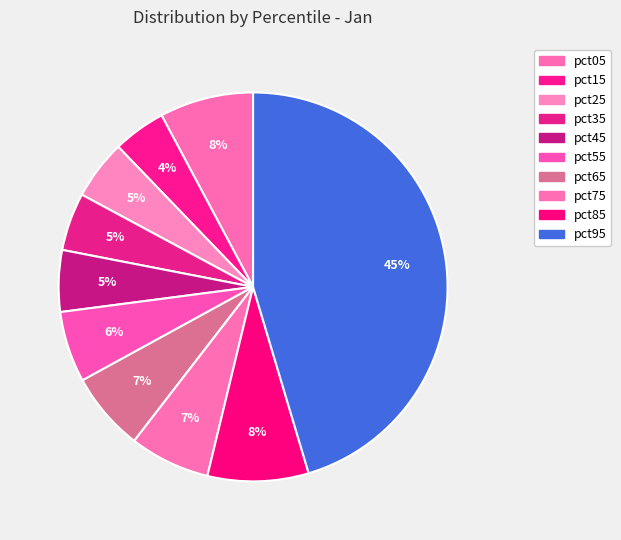

Is there a majority slice in this chart?

No